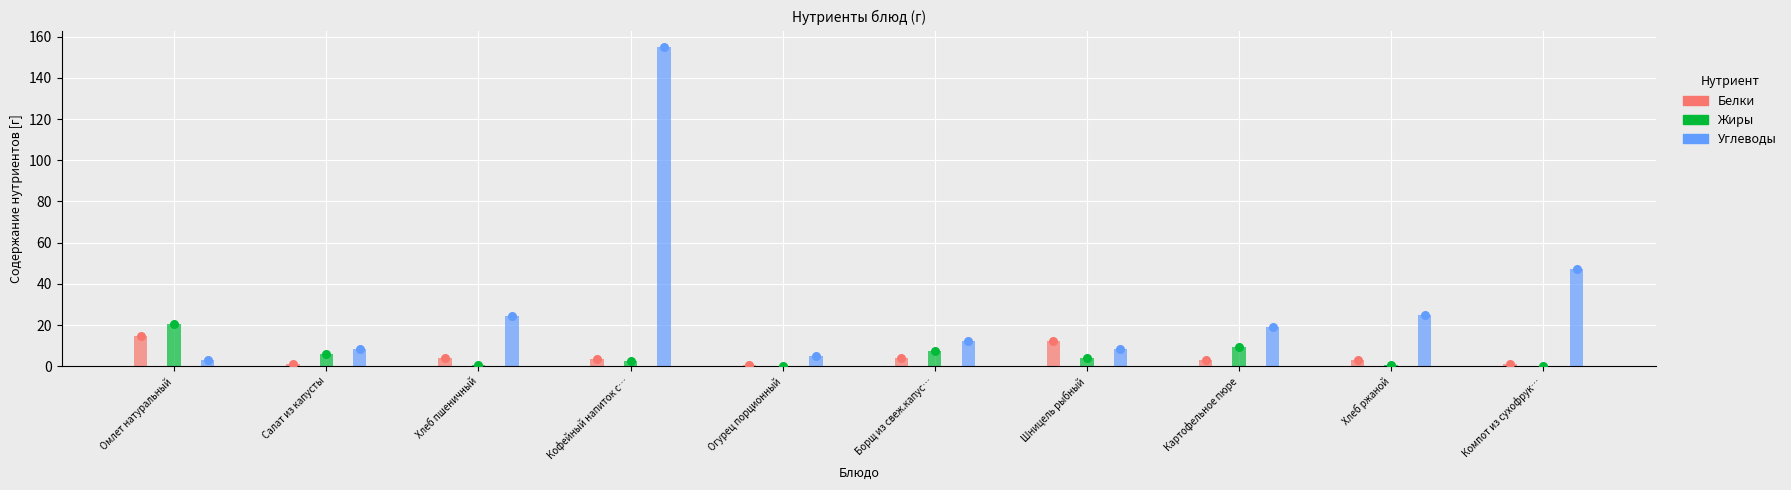

What are all the series names shown in the legend?

Белки, Жиры, Углеводы